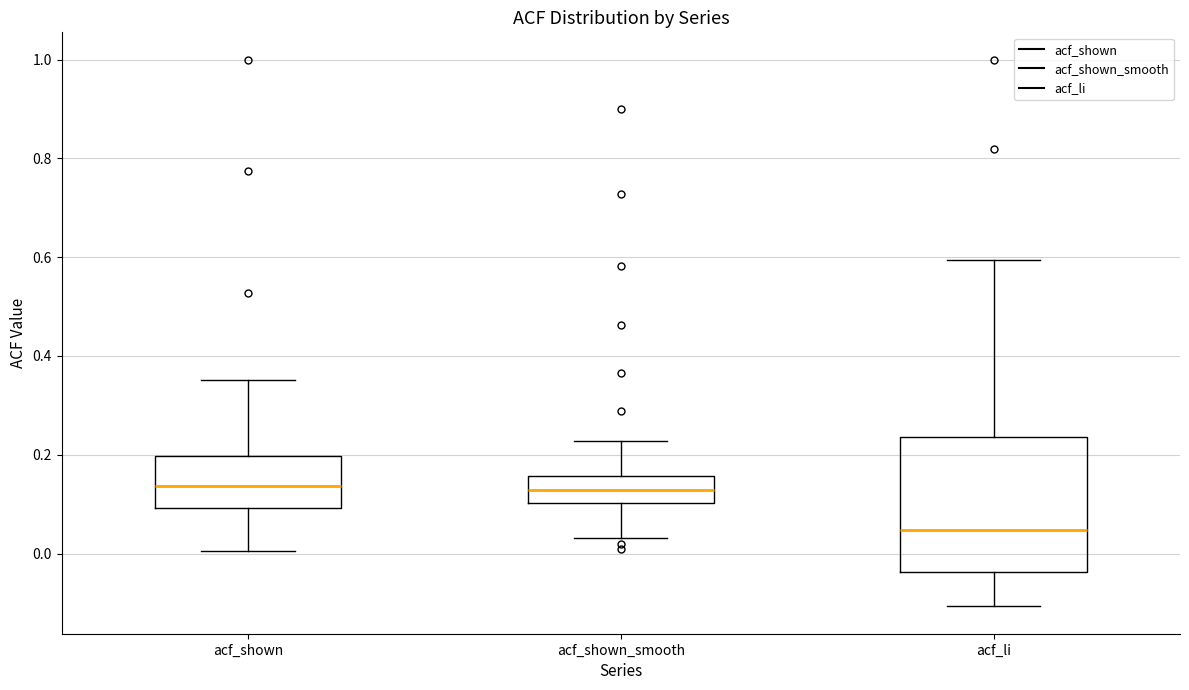

Where does the upper whisker of the box for acf_li end on the y-axis? The values are not printed on the chart, so give them approximately, as read against the axis.

0.60